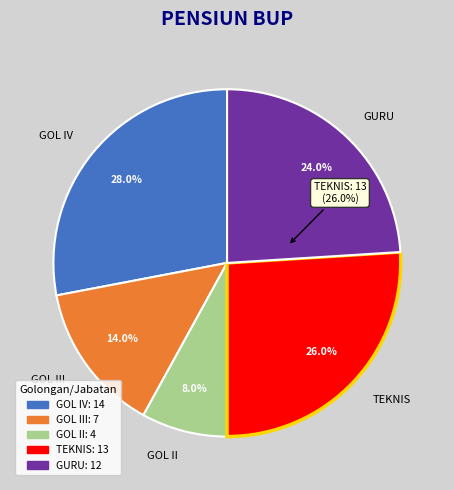

Count the number of slices in the pie.

5